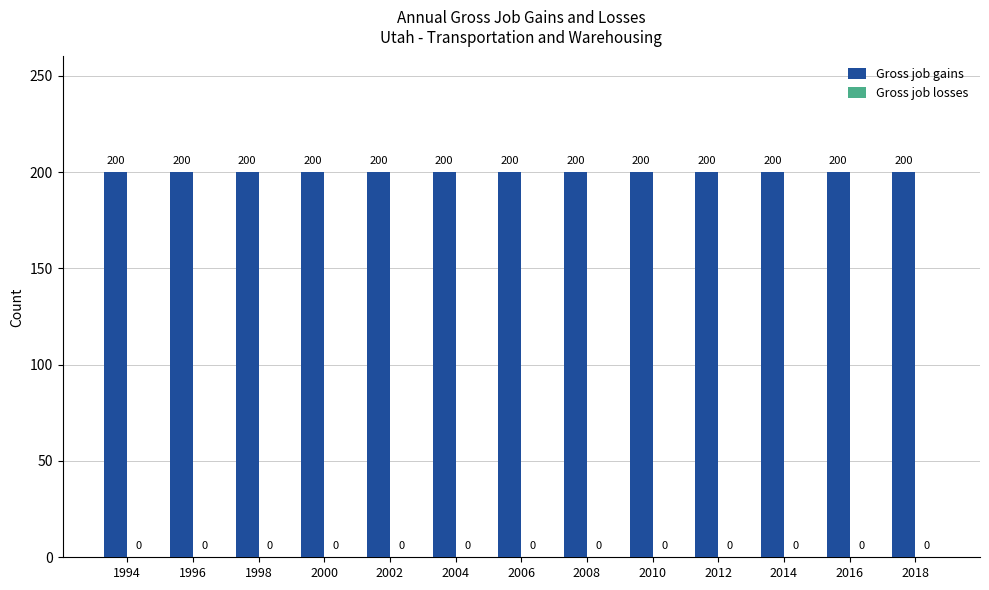

Reading left to right, extract all data points from this chart.

Gross job gains: 200	200	200	200	200	200	200	200	200	200	200	200	200
Gross job losses: 0	0	0	0	0	0	0	0	0	0	0	0	0